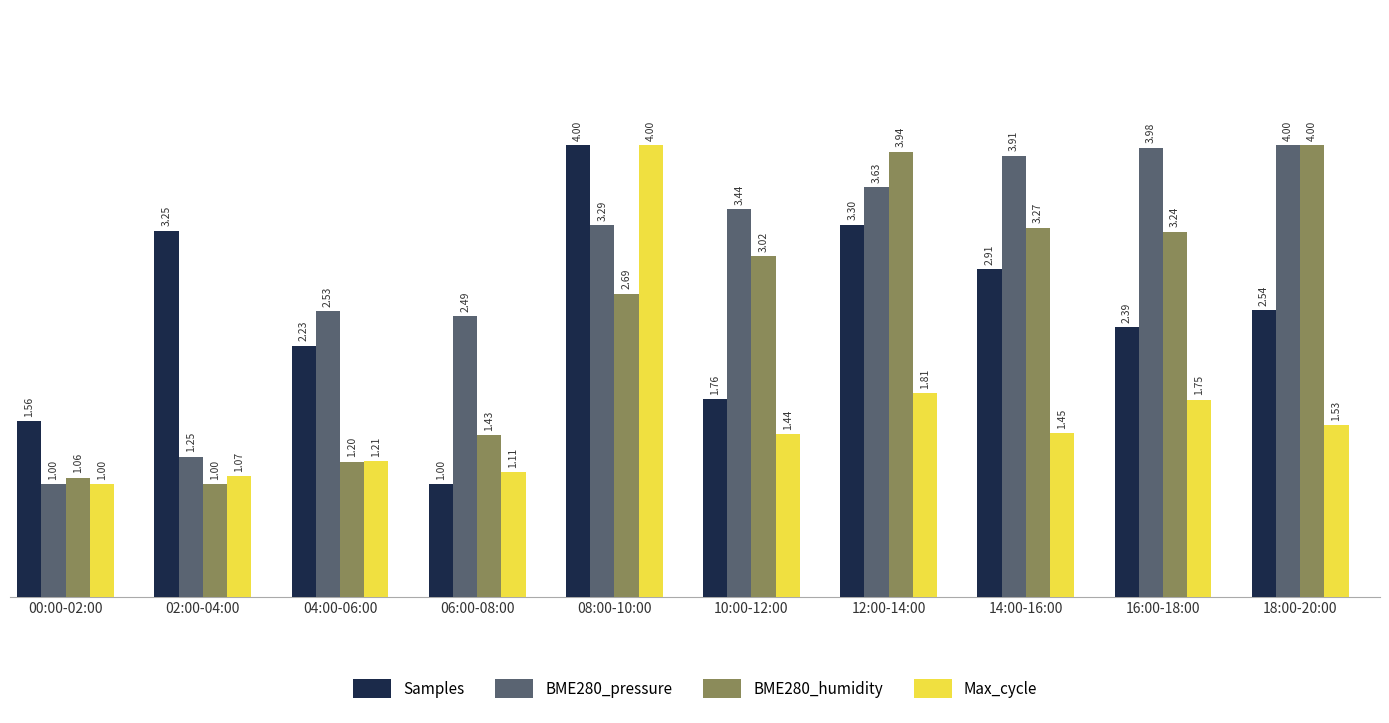

What is the total value across all series at 08:00-10:00?

14.0